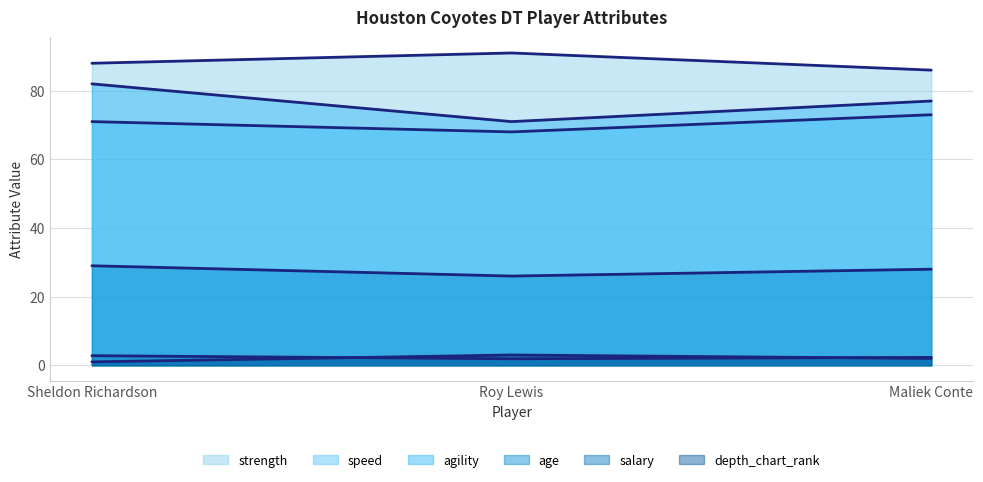

Is it true that agility equals 99.3 at Roy Lewis?

False